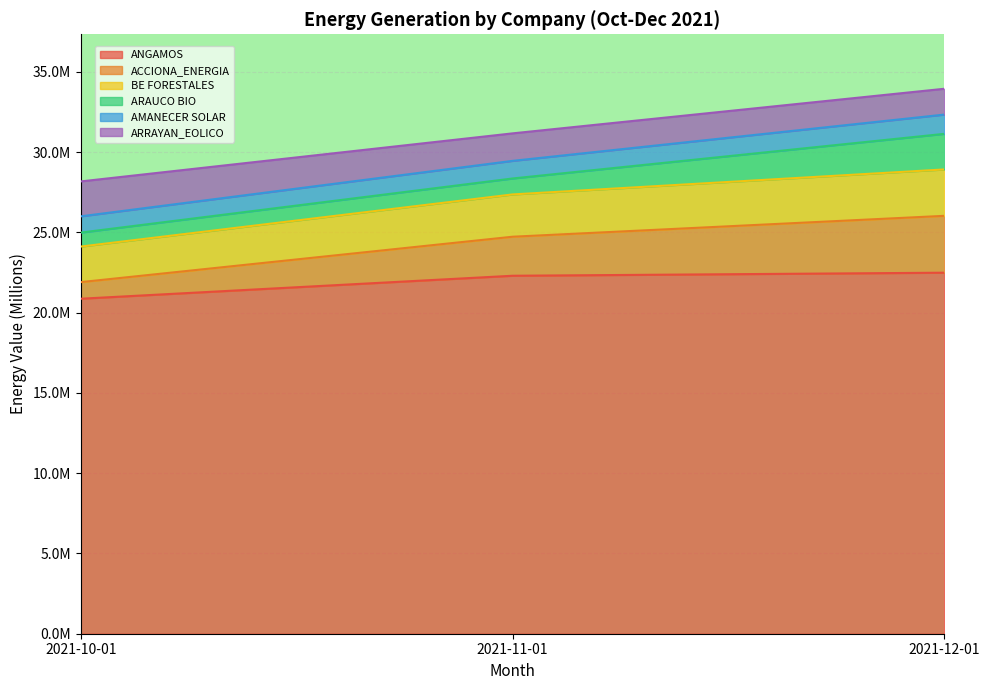

What is the label of the 2nd point from the right?

2021-11-01